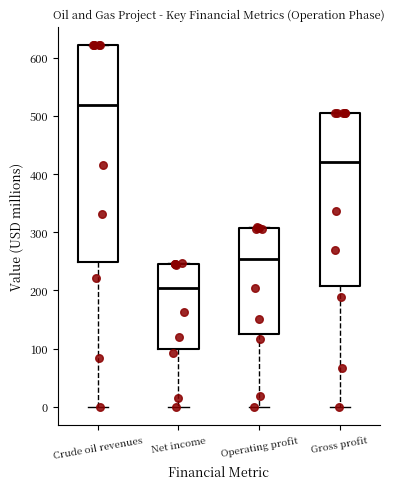

Reading left to right, read every box against the y-axis: the position of its median line, the range the box covers, and the ends of its whiskers. The values are not printed on the chart, so give them approximately, as read against the axis.

Crude oil revenues: median 520, box 250 to 620, whiskers 0 to 620
Net income: median 200, box 100 to 250, whiskers 0 to 250
Operating profit: median 250, box 120 to 310, whiskers 0 to 310
Gross profit: median 420, box 210 to 510, whiskers 0 to 510